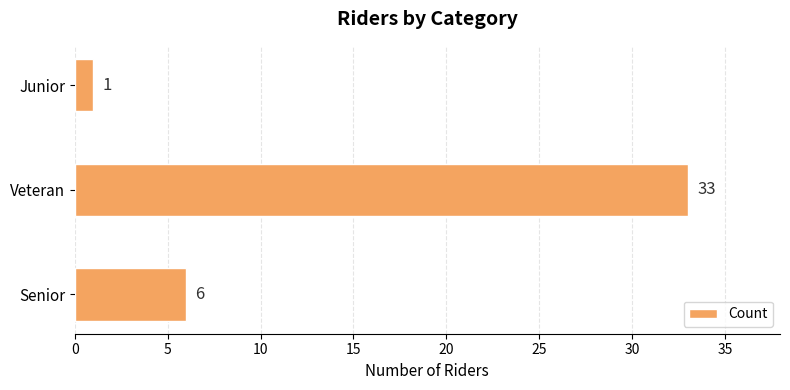

Where is the data nearest to the value 17?

Senior